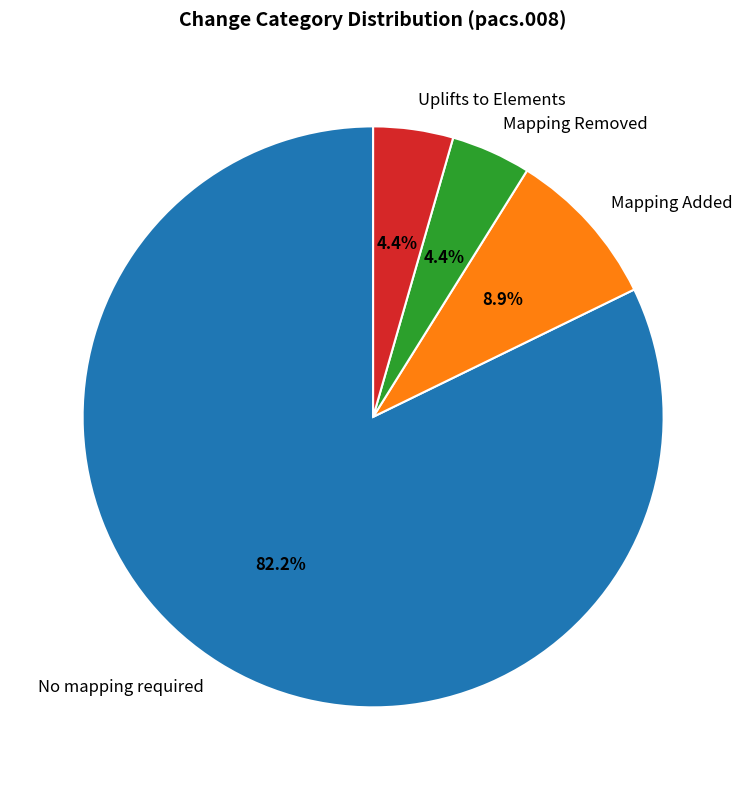

To the nearest percent, what is the average slice percentage?

25%